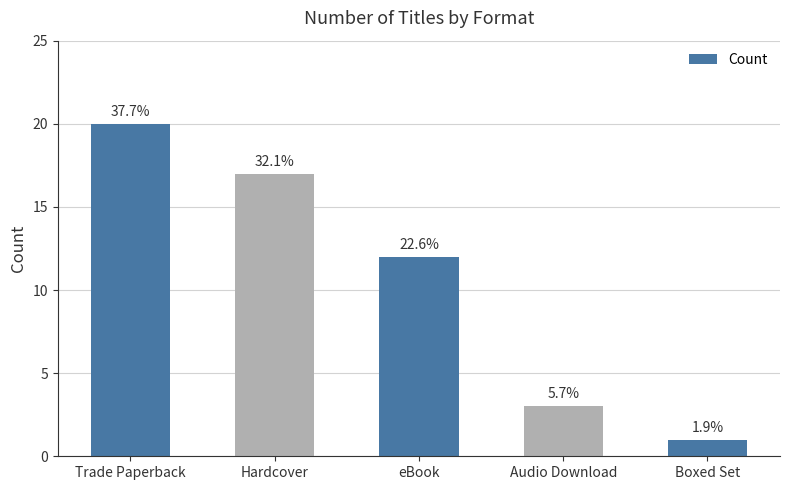

What is the value of the 1st bar from the left?

20